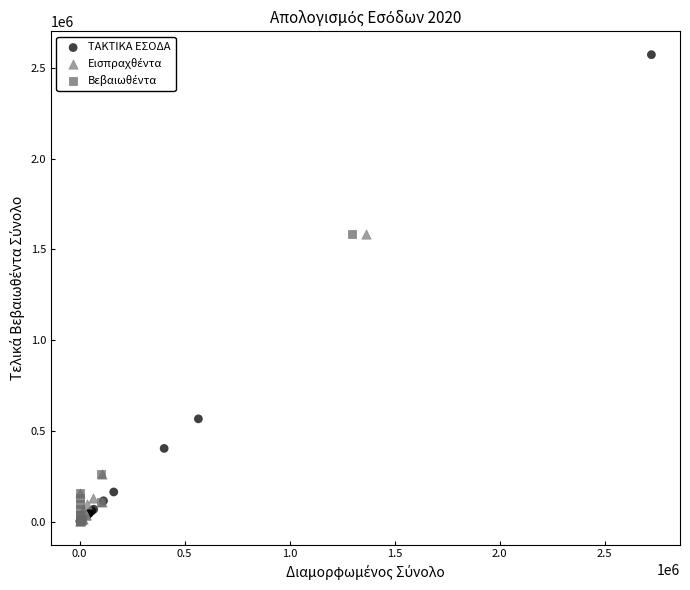

Which series reaches the maximum Y coordinate?

ΤΑΚΤΙΚΑ ΕΣΟΔΑ